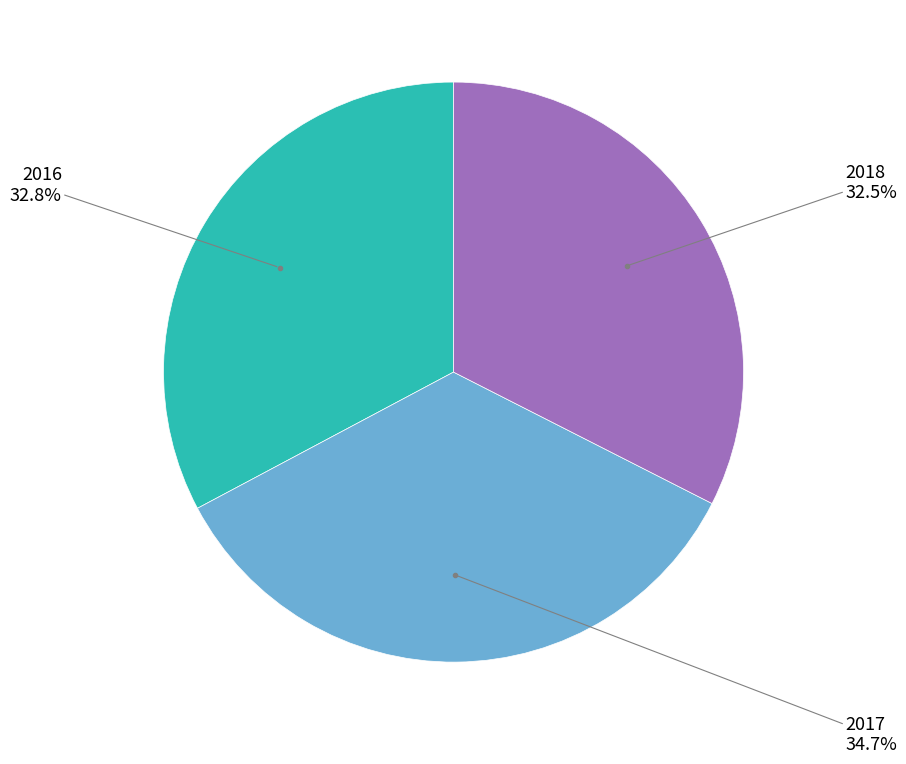

Count the number of slices in the pie.

3